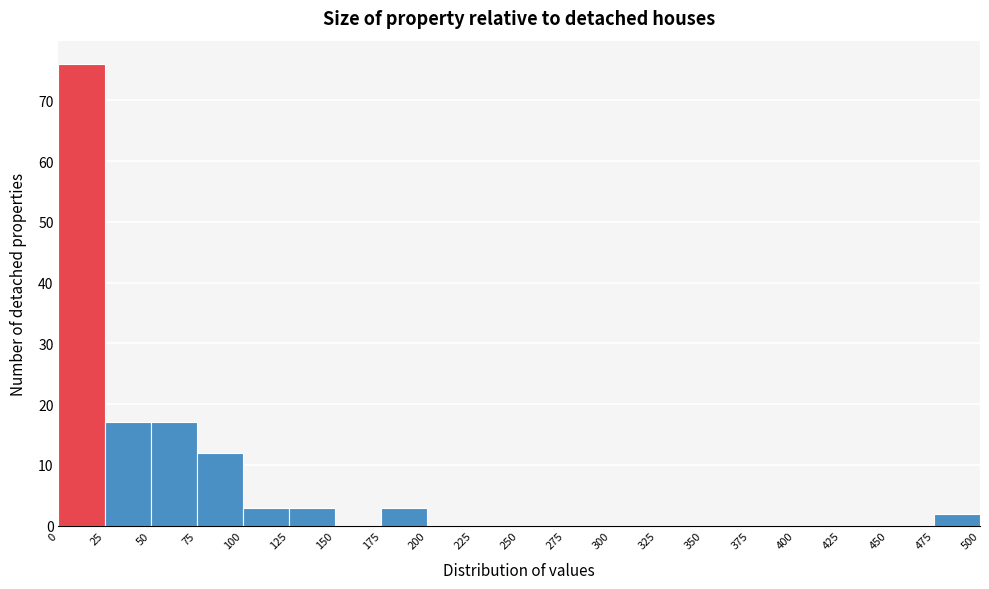

Which range on the x-axis has the tallest bar?

0 to 25